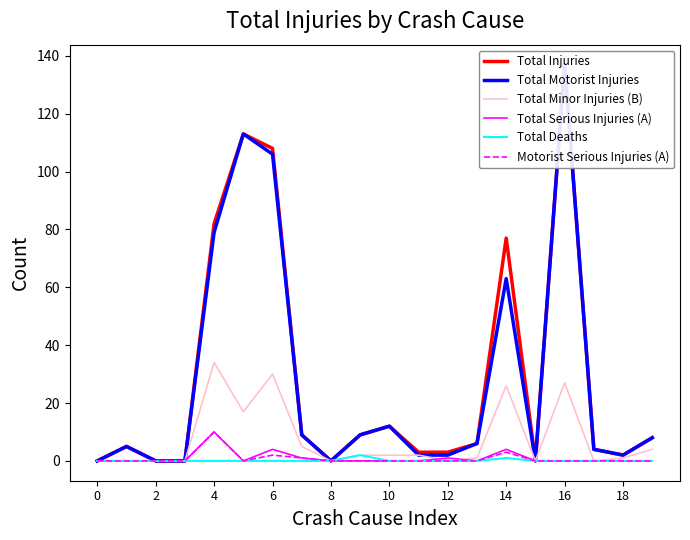

Is it true that Total Serious Injuries (A) equals 4 at 18?

False